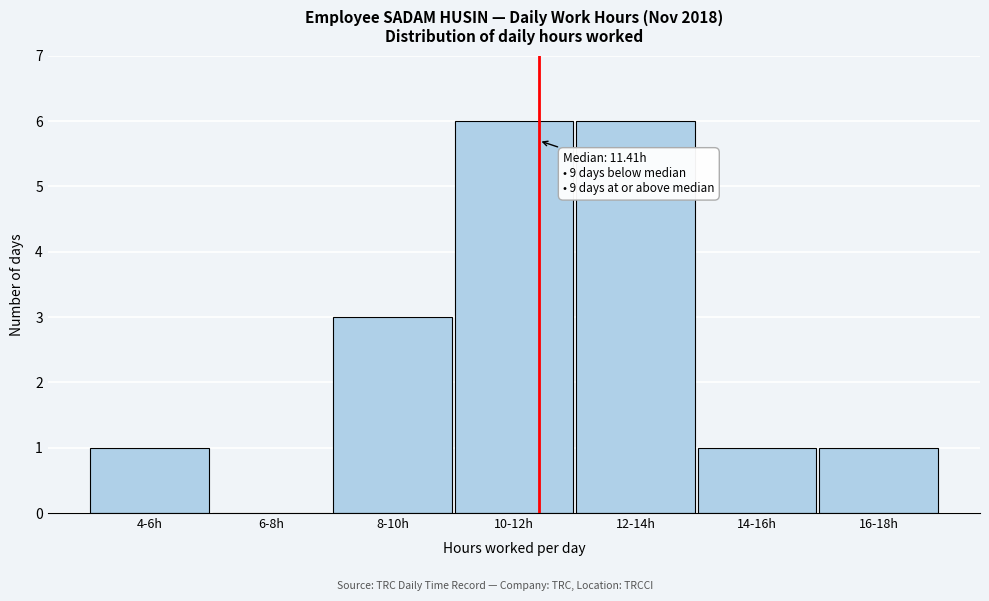

Reading left to right, transcribe all the data shown in this chart.

4-6h=1	6-8h=0	8-10h=3	10-12h=6	12-14h=6	14-16h=1	16-18h=1